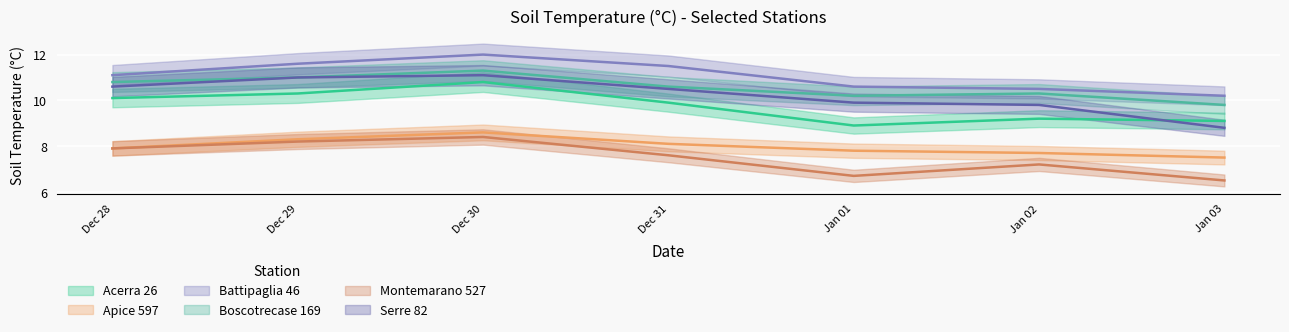

Where is the first local maximum for Montemarano 527?

Dec 30